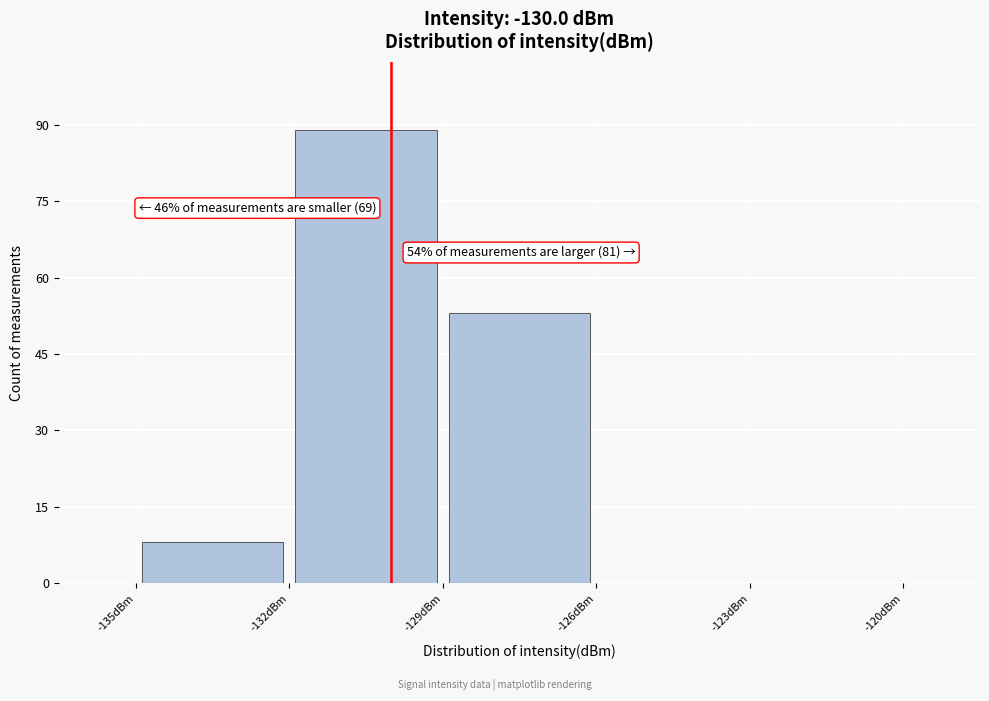

Which range on the x-axis has the tallest bar?

-132 to -129